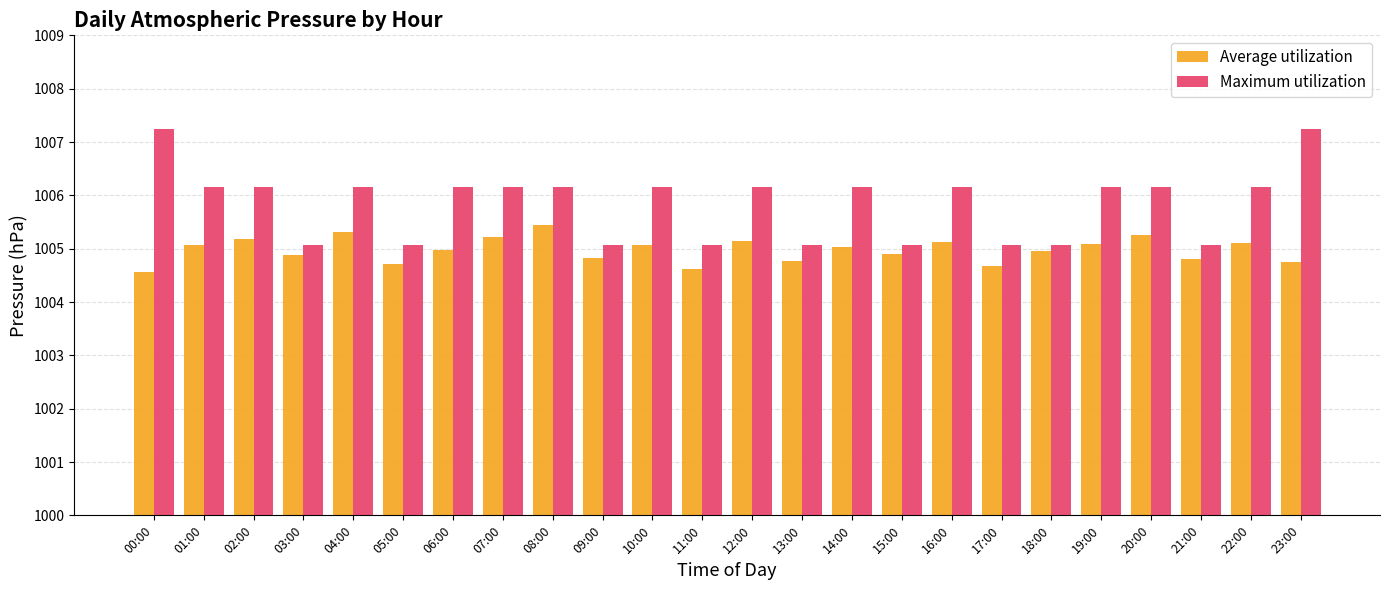

How many distinct data groups are displayed?

2